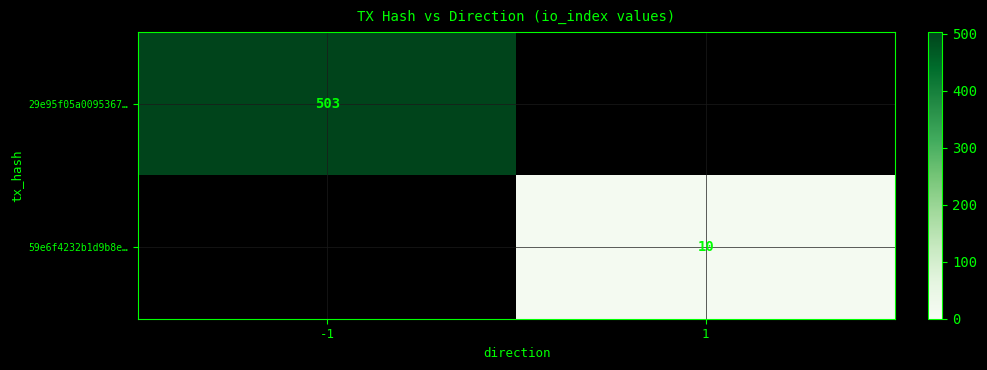

Is it true that 59e6f4232b1d9b8e… equals 10 at 1?

True